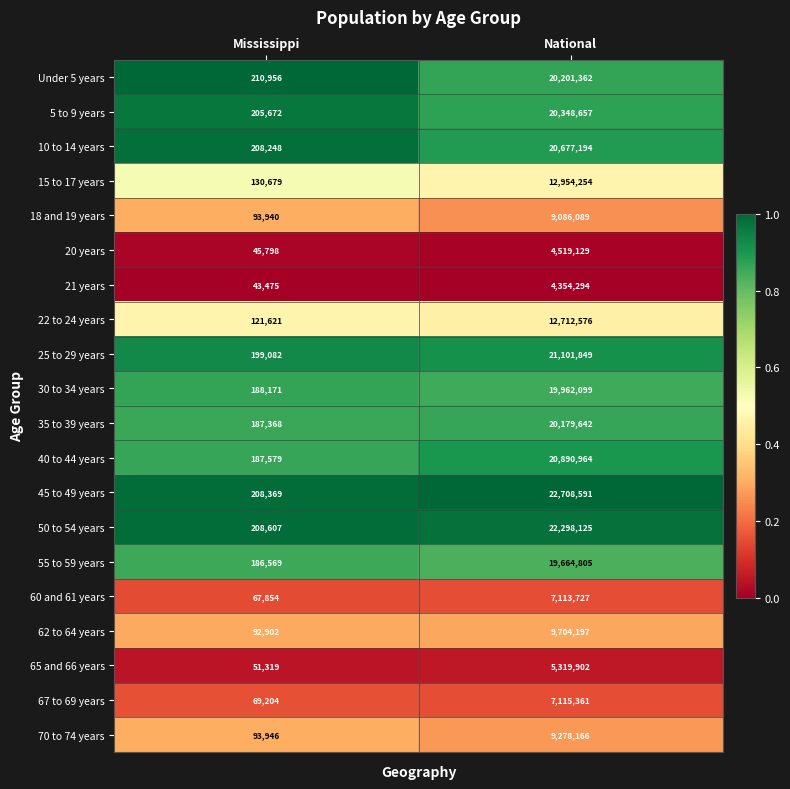

What is the highest value of the 62 to 64 years series?

9704197